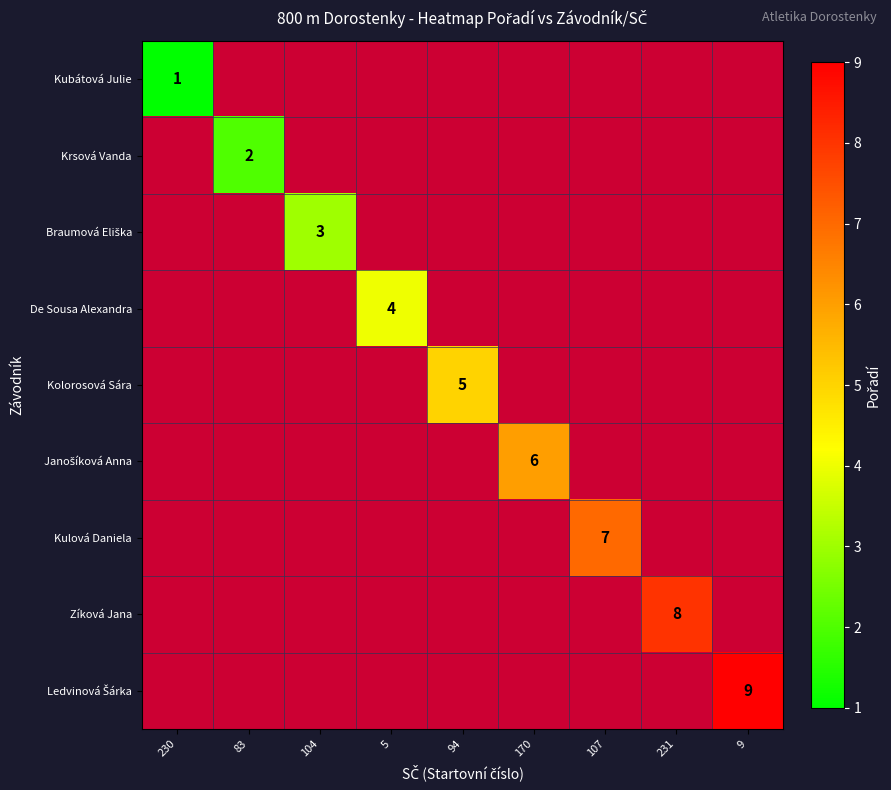

True or false: Kolorosová Sára has a value of 5 at 94.

True